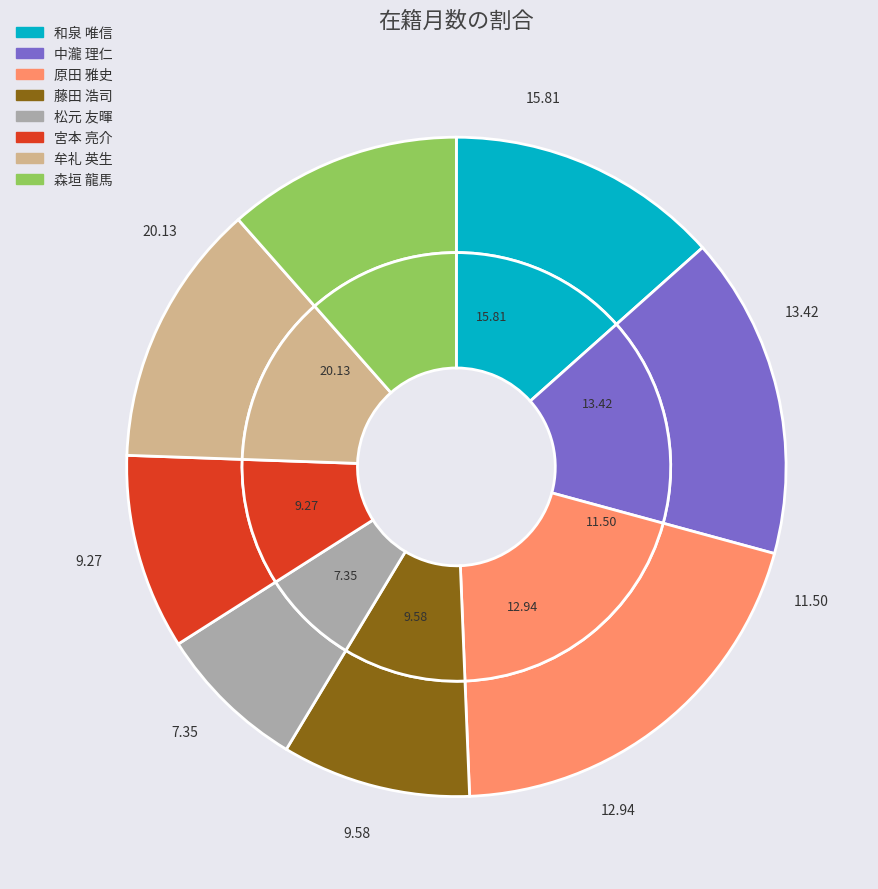

Is there any slice that represents more than half of the pie?

No